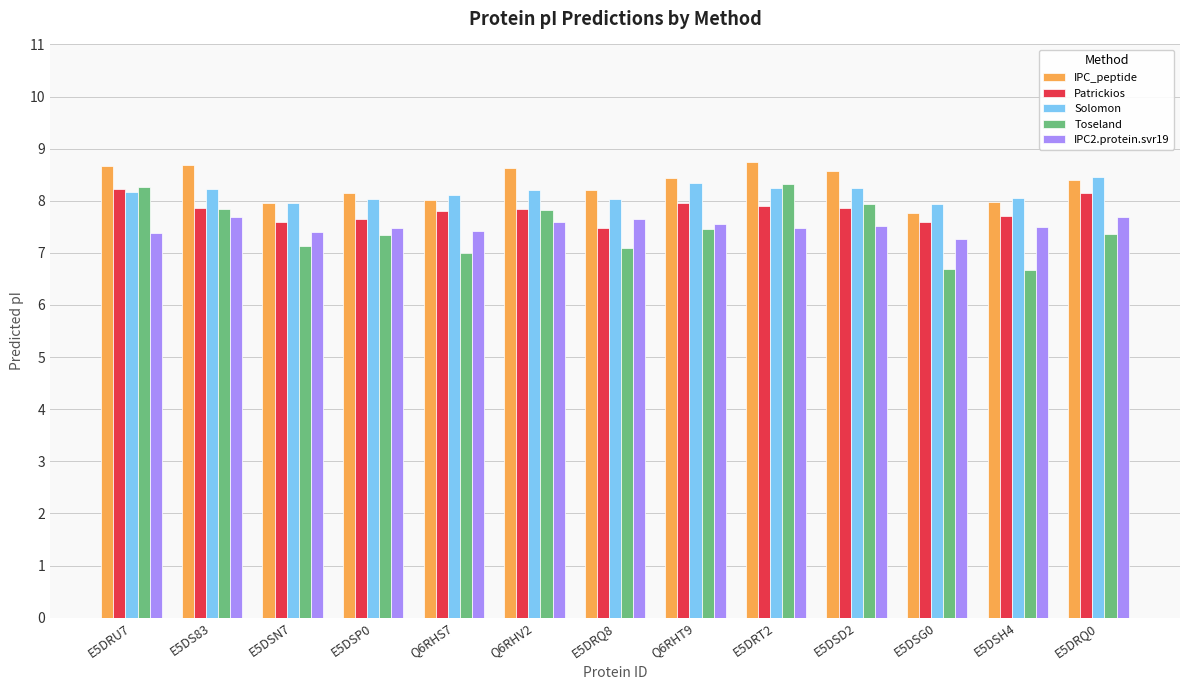

The Solomon series shows 8.2 at E5DRT2. True or false?

True